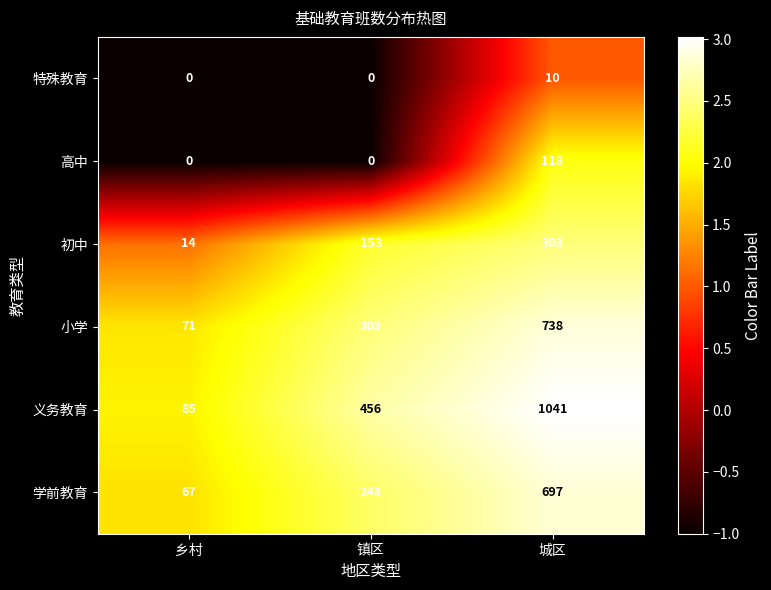

True or false: 小学 has a value of 1204 at 城区.

False